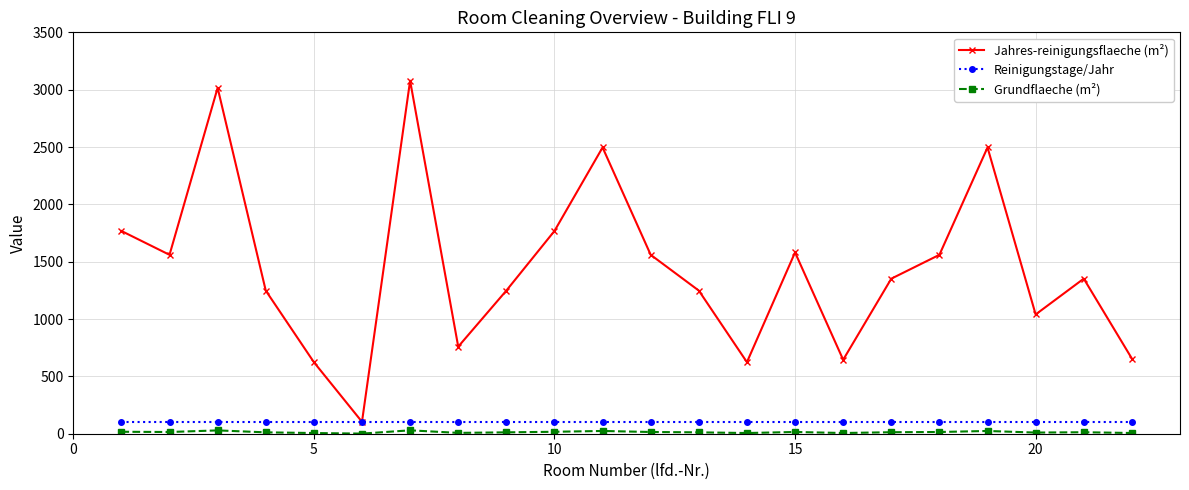

Which series has the widest spread of values?

Jahres-reinigungsflaeche (m²)